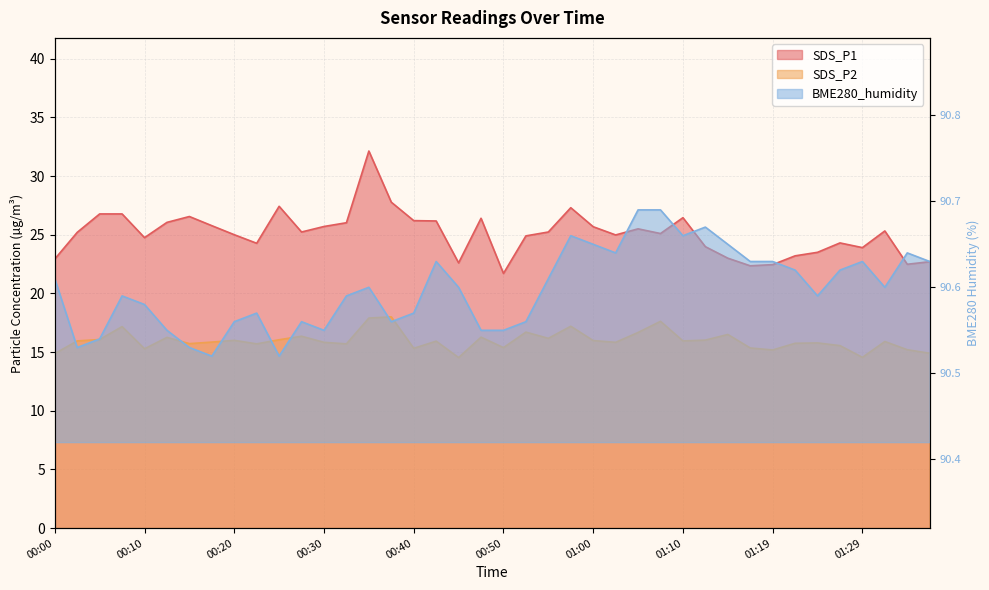

How many distinct data groups are displayed?

3